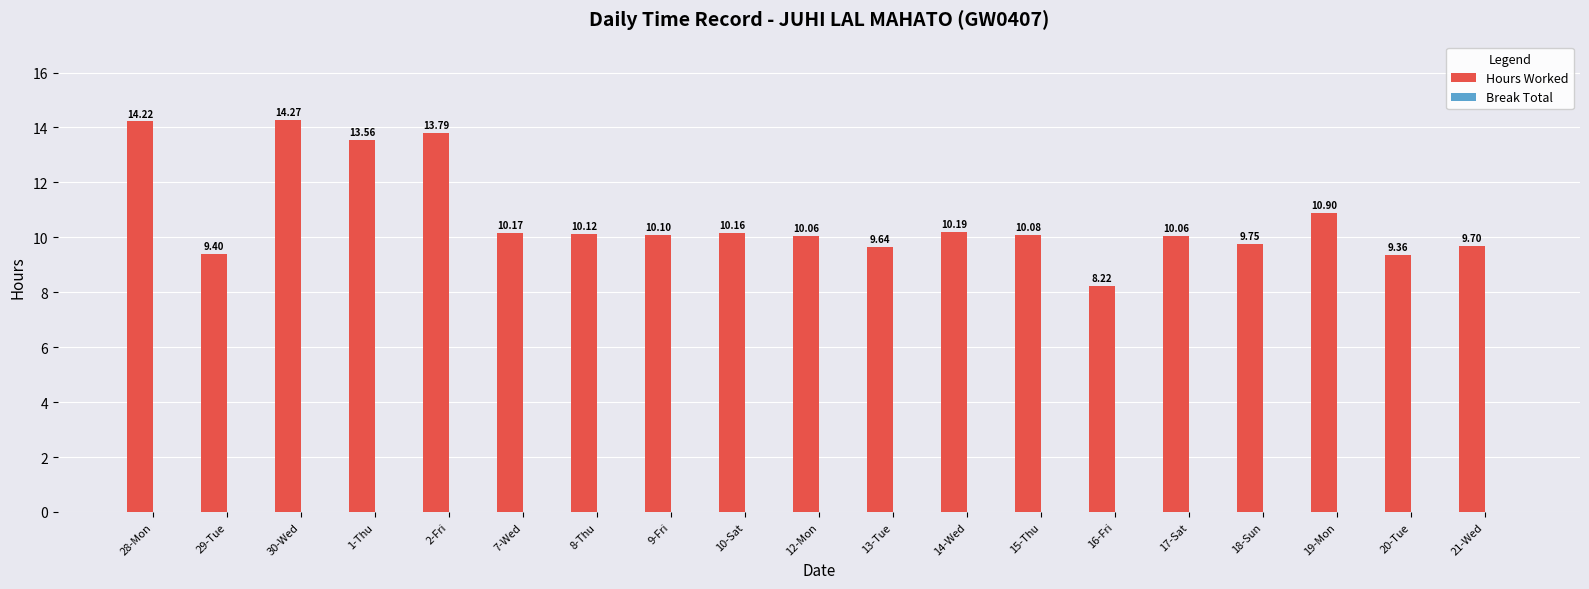

What is the difference between the second highest and minimum values?

6.0